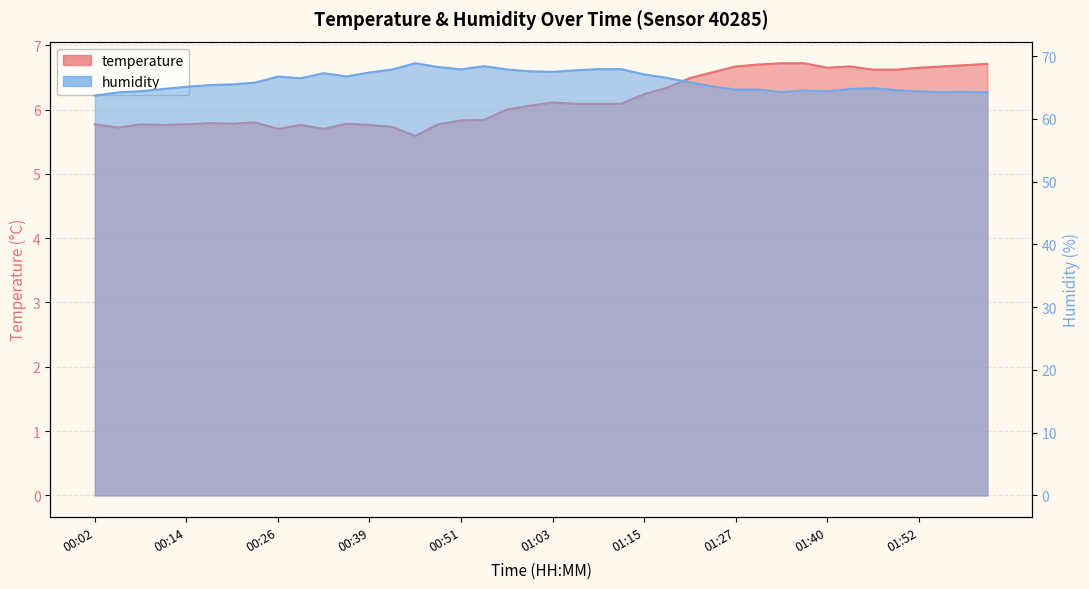

Reading left to right, what are all the values shown in this chart?

temperature: 5.8	5.7	5.8	5.8	5.8	5.8	5.8	5.8	5.7	5.8	5.7	5.8	5.8	5.7	5.6	5.8	5.8	5.8	6.0	6.1	6.1	6.1	6.1	6.1	6.2	6.3	6.5	6.6	6.7	6.7	6.7	6.7	6.7	6.7	6.6	6.6	6.7	6.7	6.7	6.7
humidity: 63.7	64.2	64.4	64.8	65.1	65.4	65.5	65.8	66.7	66.5	67.3	66.8	67.4	67.9	68.9	68.3	67.9	68.4	67.9	67.6	67.5	67.7	67.9	67.9	67.1	66.5	65.8	65.2	64.7	64.7	64.2	64.5	64.4	64.8	64.9	64.6	64.4	64.3	64.3	64.2